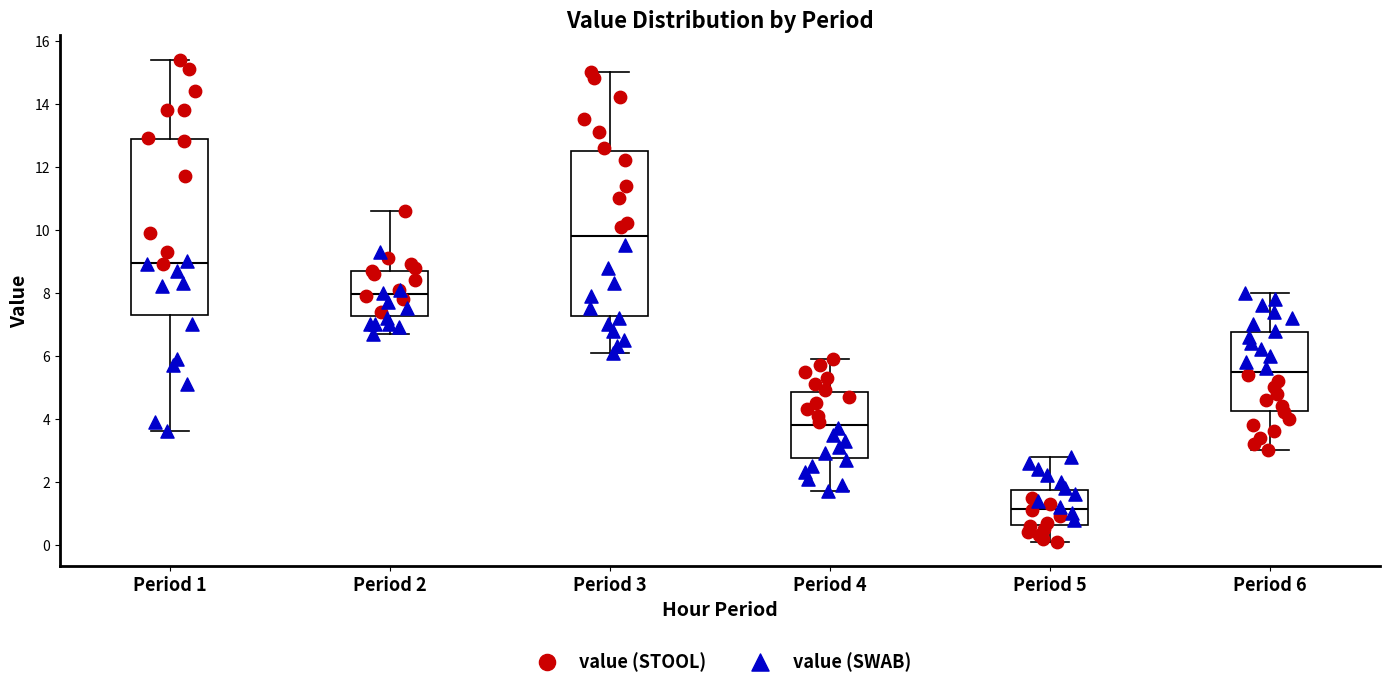

Reading left to right, transcribe this box plot: for each box, give where its median line is, the range the box spans, and where its two whiskers end, as read against the y-axis. The values are not printed on the chart, so give them approximately, as read against the axis.

Period 1: median 9.0, box 7.4 to 12.8, whiskers 3.6 to 15.4
Period 2: median 8.0, box 7.2 to 8.6, whiskers 6.8 to 10.6
Period 3: median 9.8, box 7.2 to 12.6, whiskers 6.2 to 15.0
Period 4: median 3.8, box 2.8 to 4.8, whiskers 1.8 to 6.0
Period 5: median 1.2, box 0.6 to 1.8, whiskers 0.2 to 2.8
Period 6: median 5.6, box 4.2 to 6.8, whiskers 3.0 to 8.0